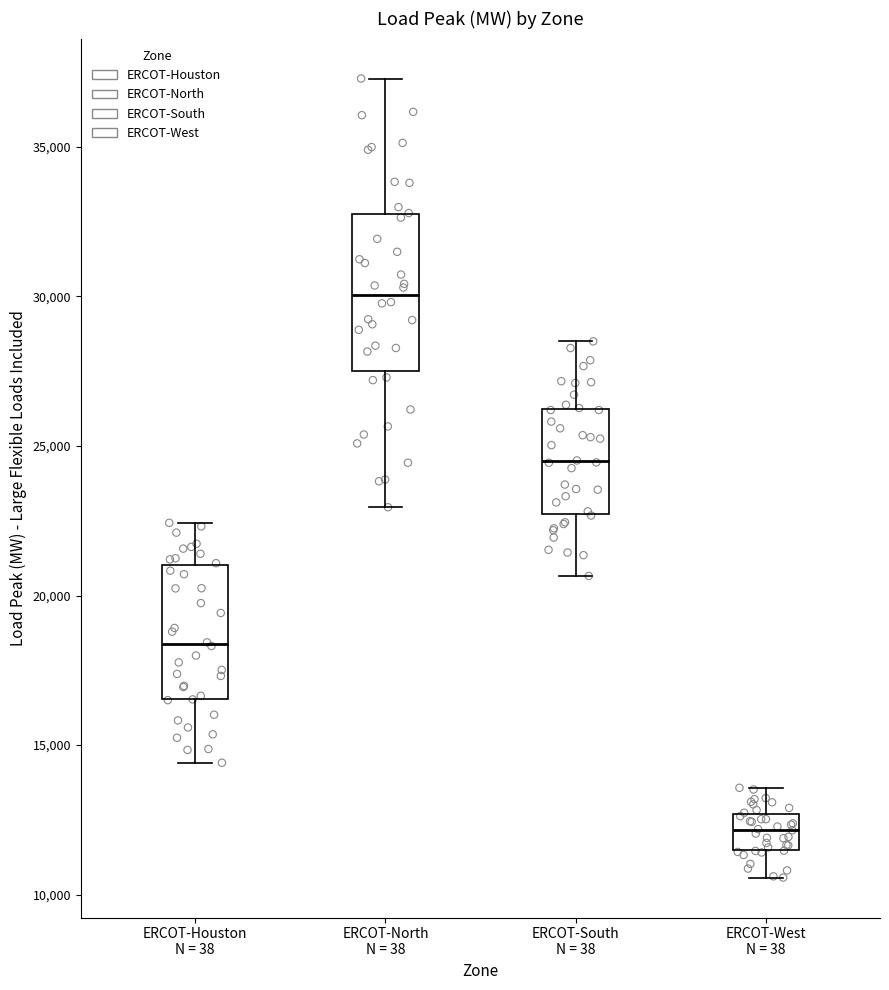

Reading left to right, transcribe this box plot: for each box, give where its median line is, the range the box spans, and where its two whiskers end, as read against the y-axis. The values are not printed on the chart, so give them approximately, as read against the axis.

ERCOT-Houston N = 38: median 18500, box 16500 to 21000, whiskers 14500 to 22500
ERCOT-North N = 38: median 30000, box 27500 to 32500, whiskers 23000 to 37500
ERCOT-South N = 38: median 24500, box 22500 to 26000, whiskers 20500 to 28500
ERCOT-West N = 38: median 12000, box 11500 to 12500, whiskers 10500 to 13500